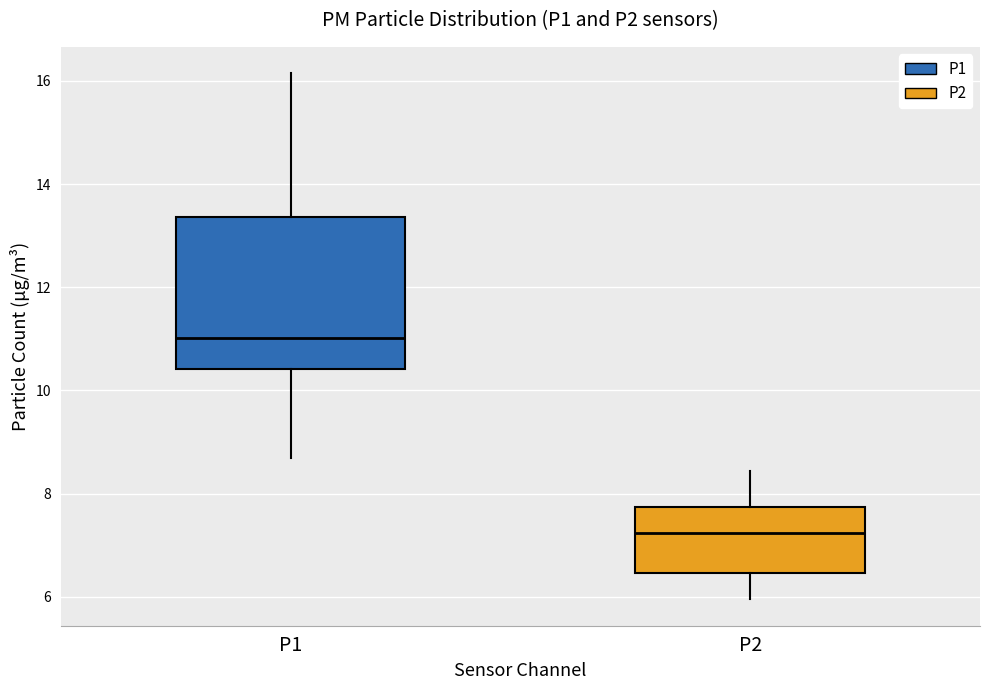

Reading left to right, read every box against the y-axis: the position of its median line, the range the box covers, and the ends of its whiskers. The values are not printed on the chart, so give them approximately, as read against the axis.

P1: median 11.0, box 10.4 to 13.4, whiskers 8.8 to 16.2
P2: median 7.2, box 6.4 to 7.8, whiskers 6.0 to 8.4